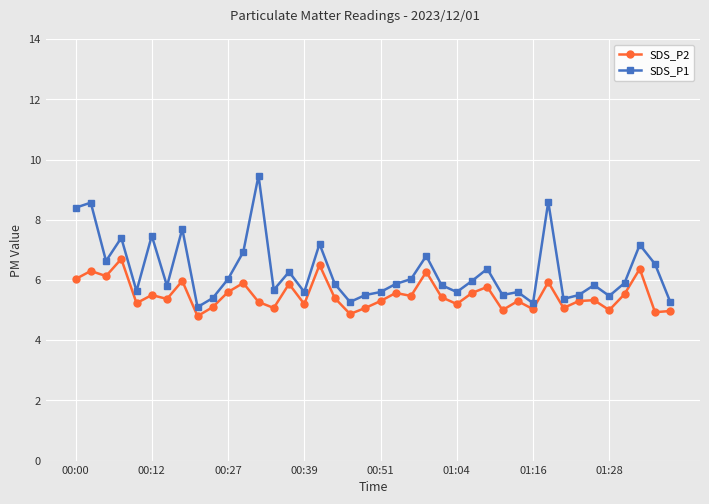

What is the value of the SDS_P1 point at the 17th from the left?

7.2